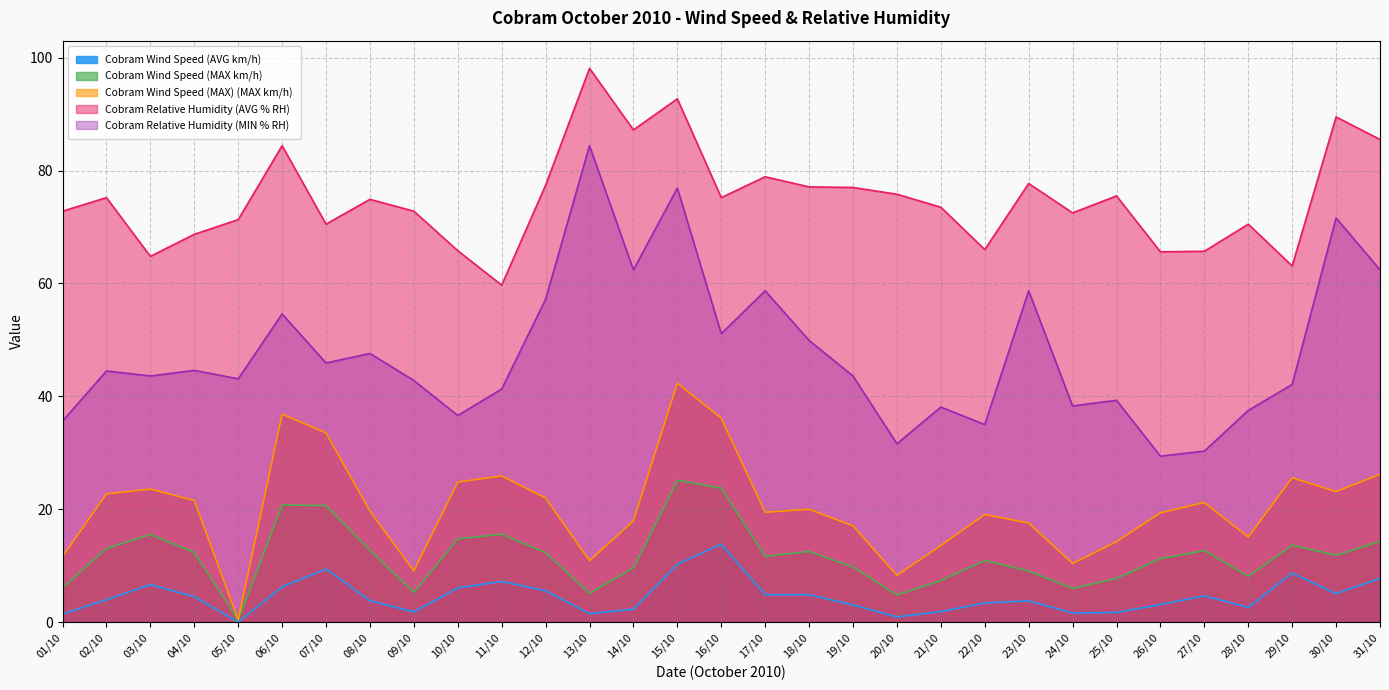

At which label does Cobram Wind Speed (AVG km/h) reach its peak?

16/10